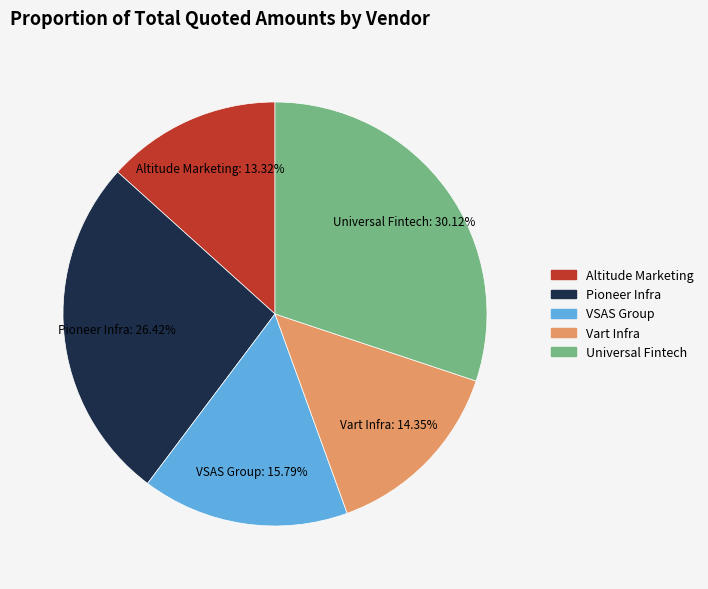

Is there any slice that represents more than half of the pie?

No